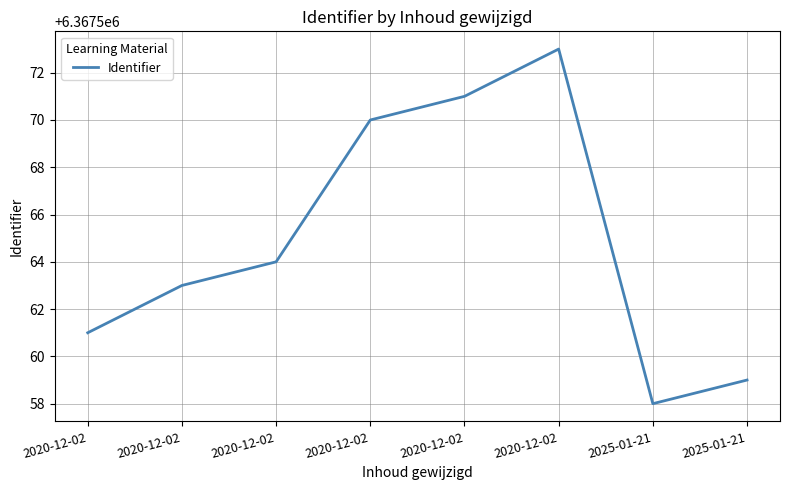

What is the average value?

6367565